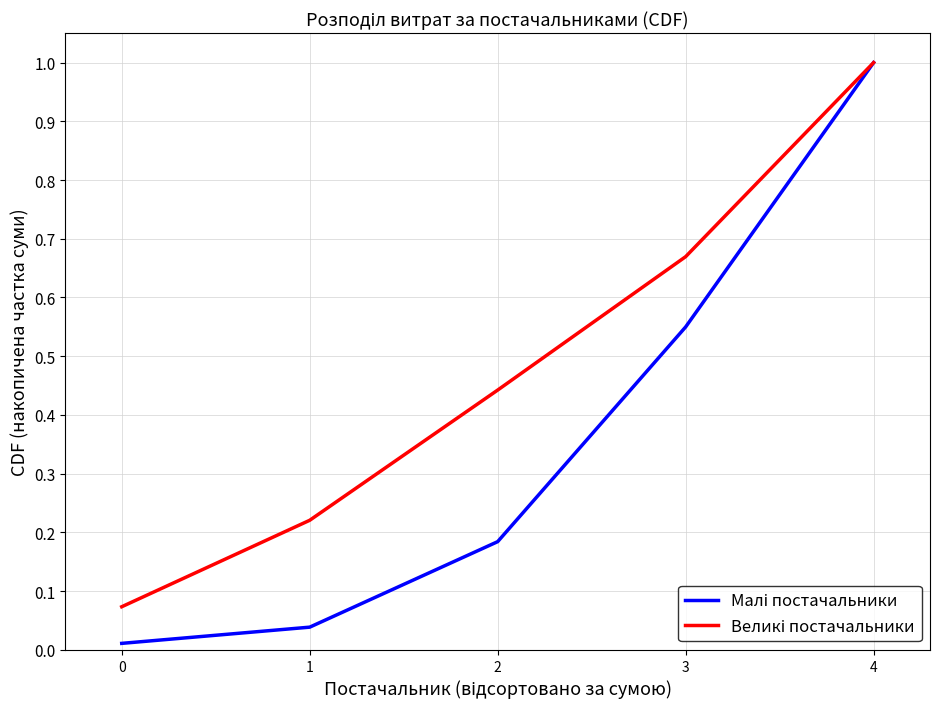

At how many categories does at least one series exceed 0?

5